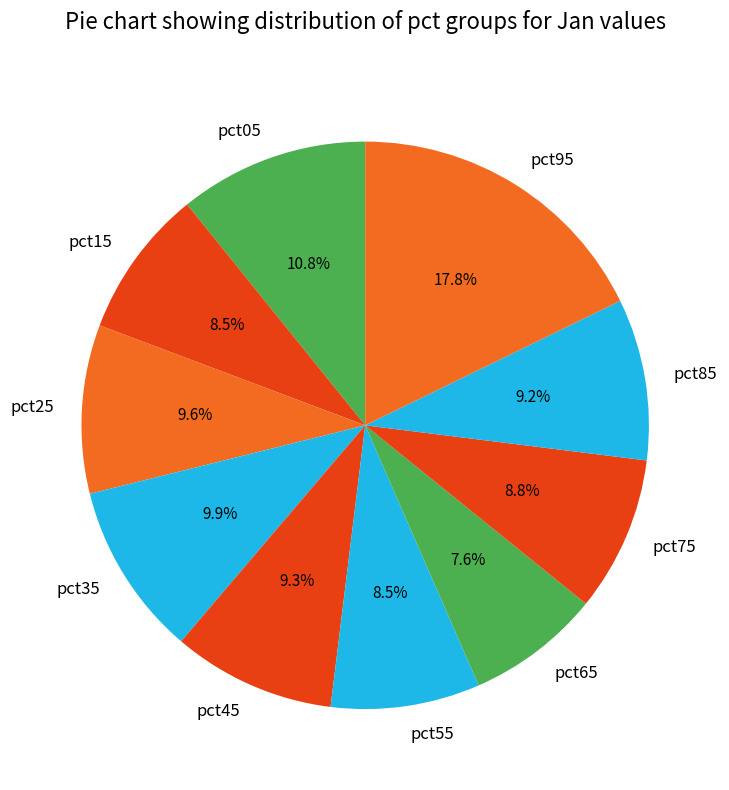

Count the number of slices in the pie.

10